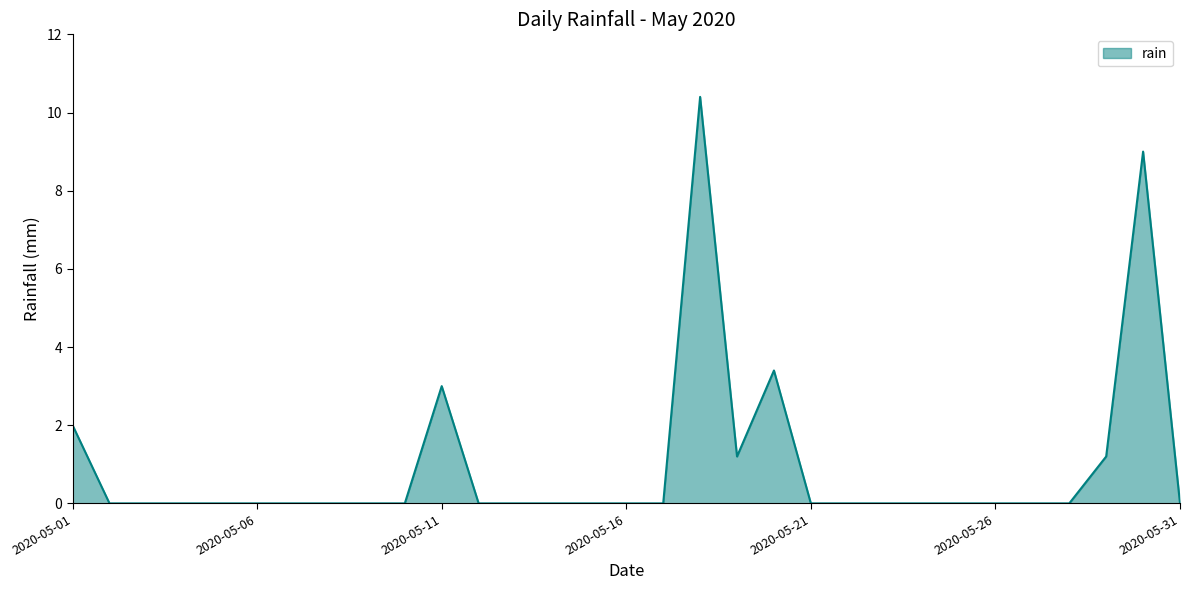

What is the difference between the maximum and minimum values?

10.4